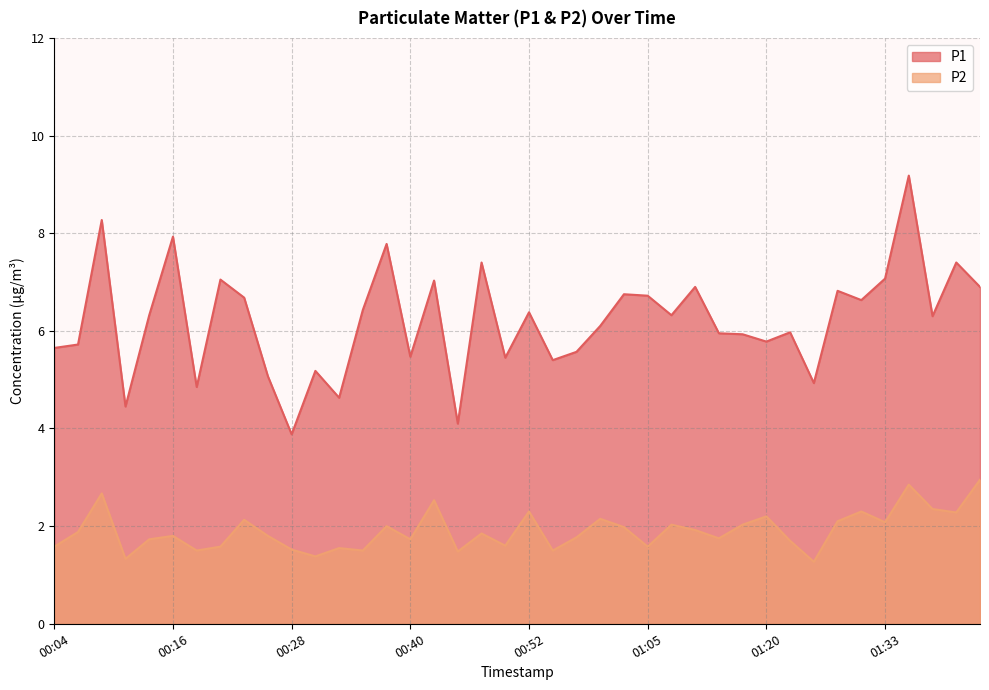

True or false: P1 has a value of 6.7 at 00:23.

True